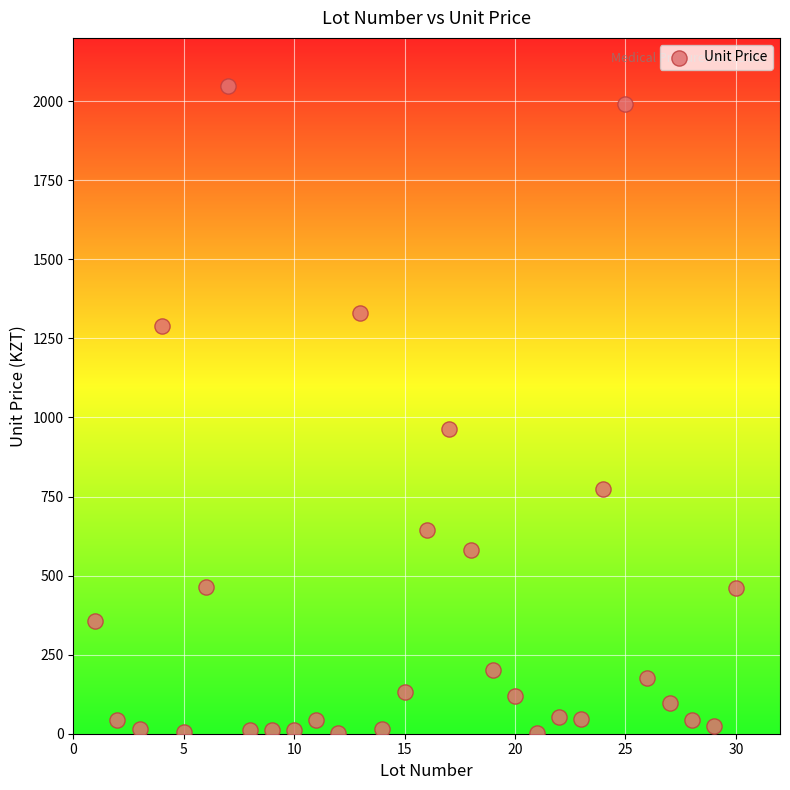

What Y value in the scatter plot is closest to 1024?

964.8